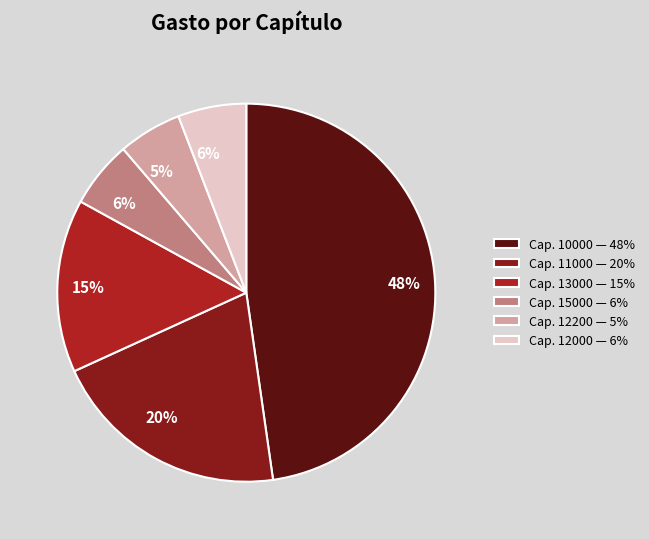

Which category has the biggest portion of the pie?

Cap. 10000 — 48%